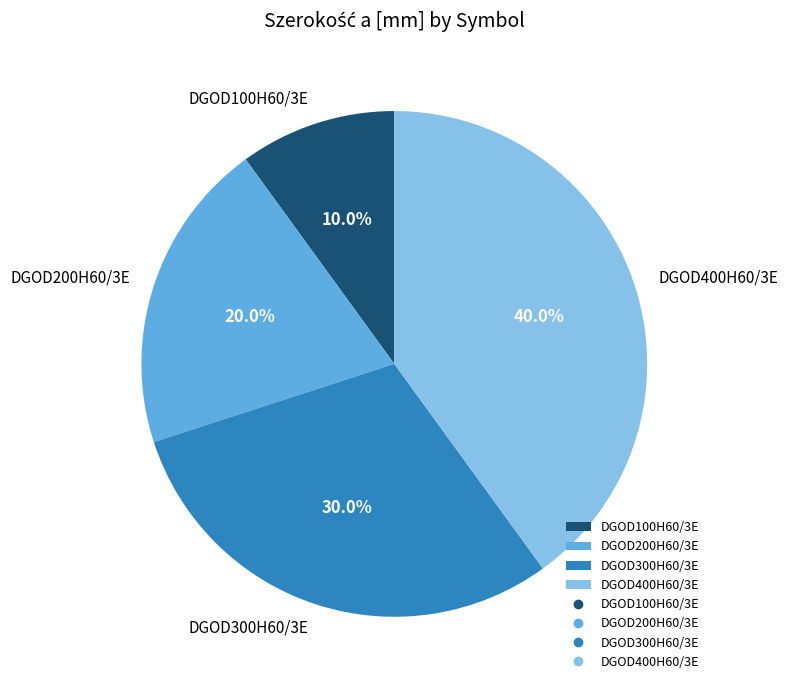

What is the smallest slice in the pie chart?

DGOD100H60/3E